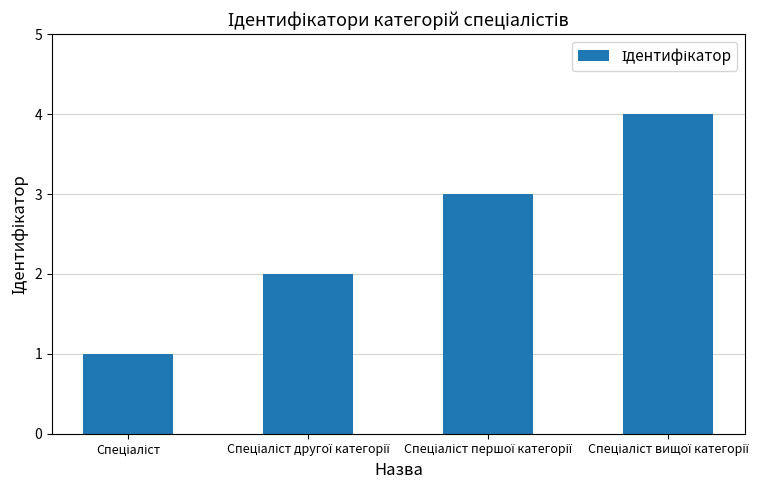

What is the difference between the maximum and minimum values?

3